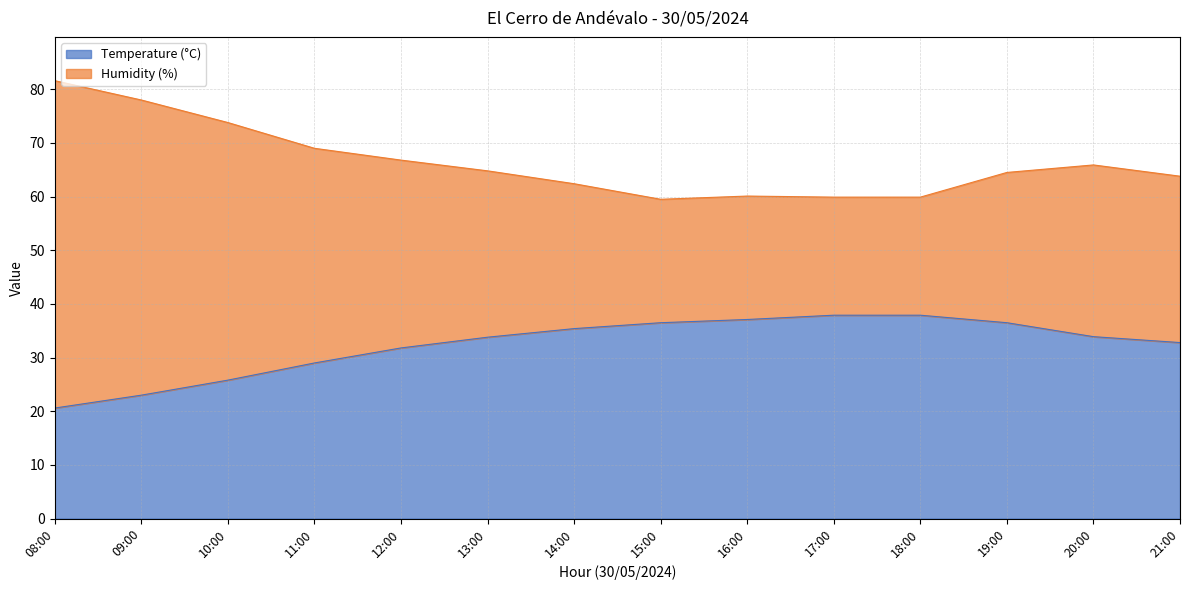

What value does the Temperature (°C) series have at 17:00?

37.9